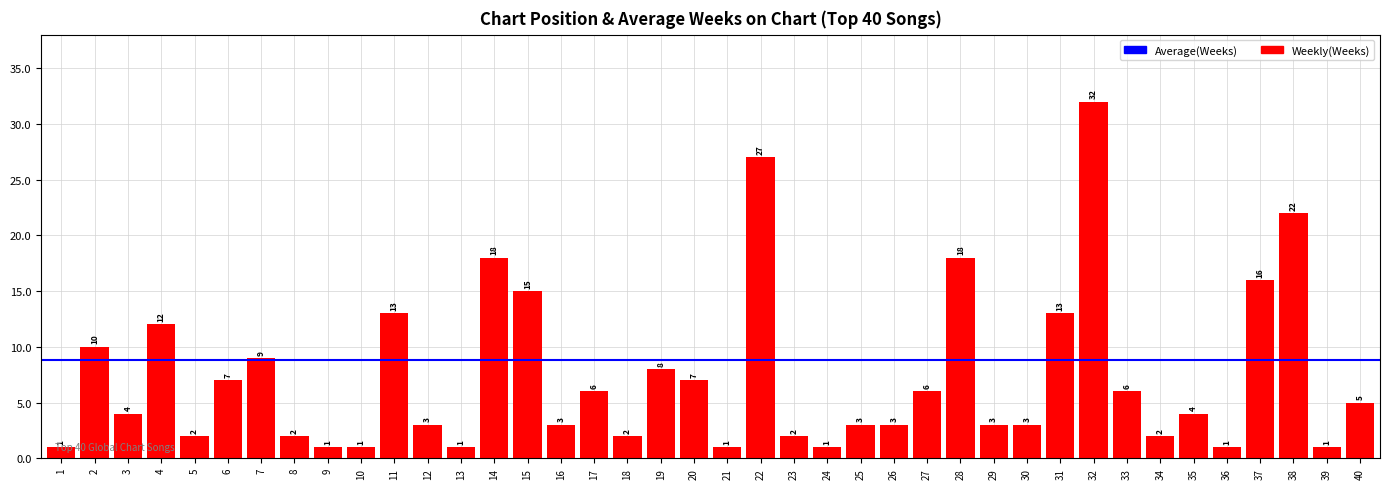

Which label corresponds to the largest value in the chart?

32